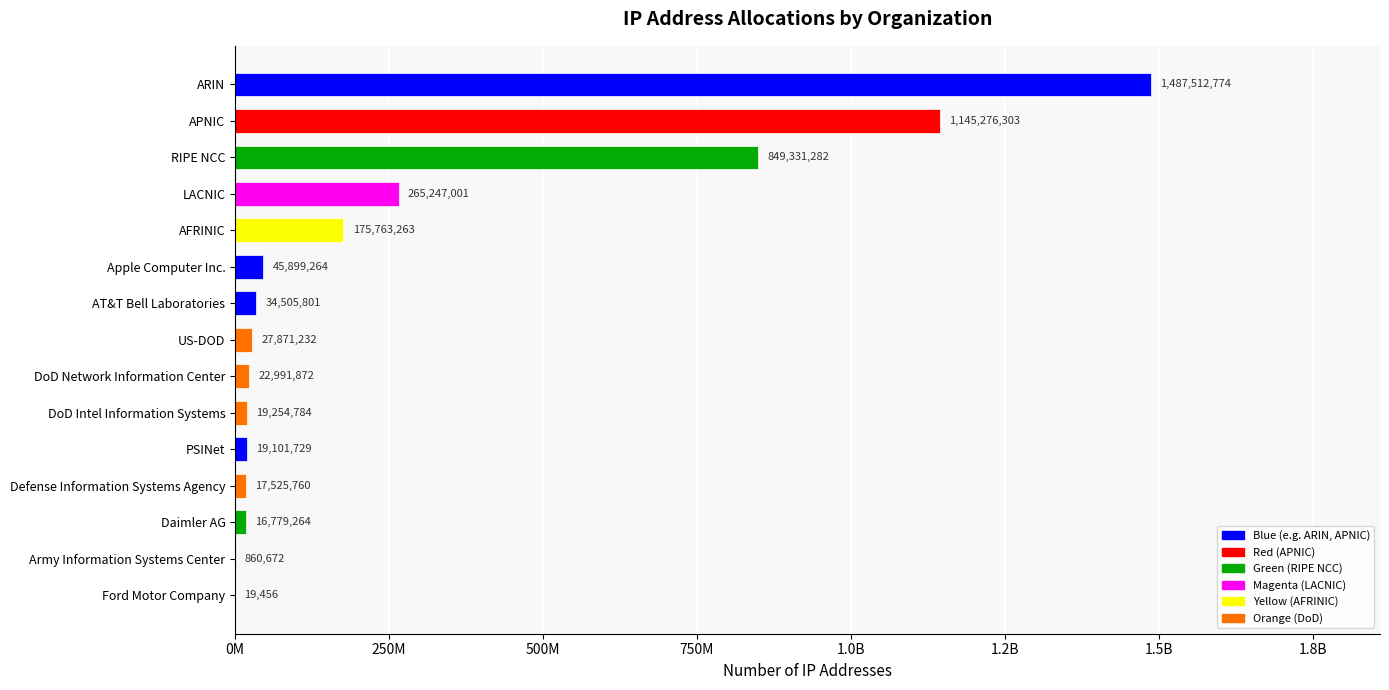

What is the greatest value displayed?

1487512774